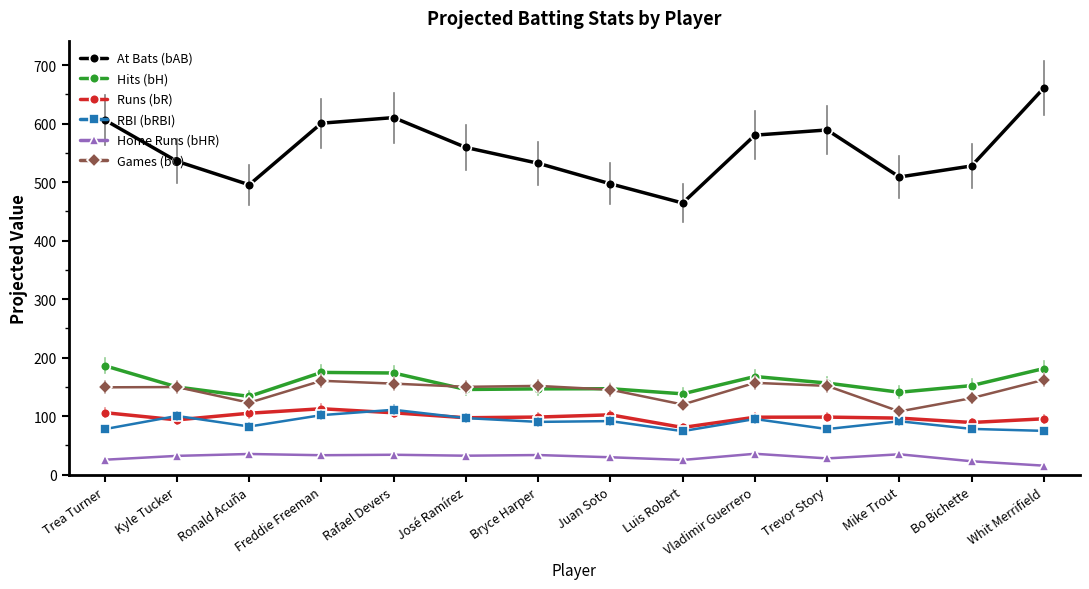

The At Bats (bAB) series shows 423.9 at Trea Turner. True or false?

False